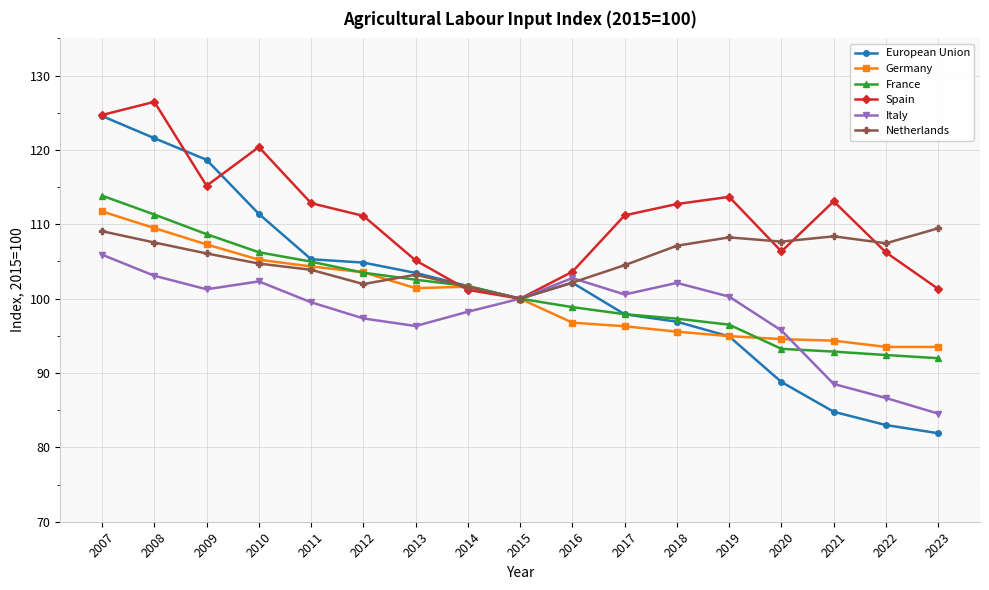

At 2021, list the series in order from largest to smallest.

Spain, Netherlands, Germany, France, Italy, European Union